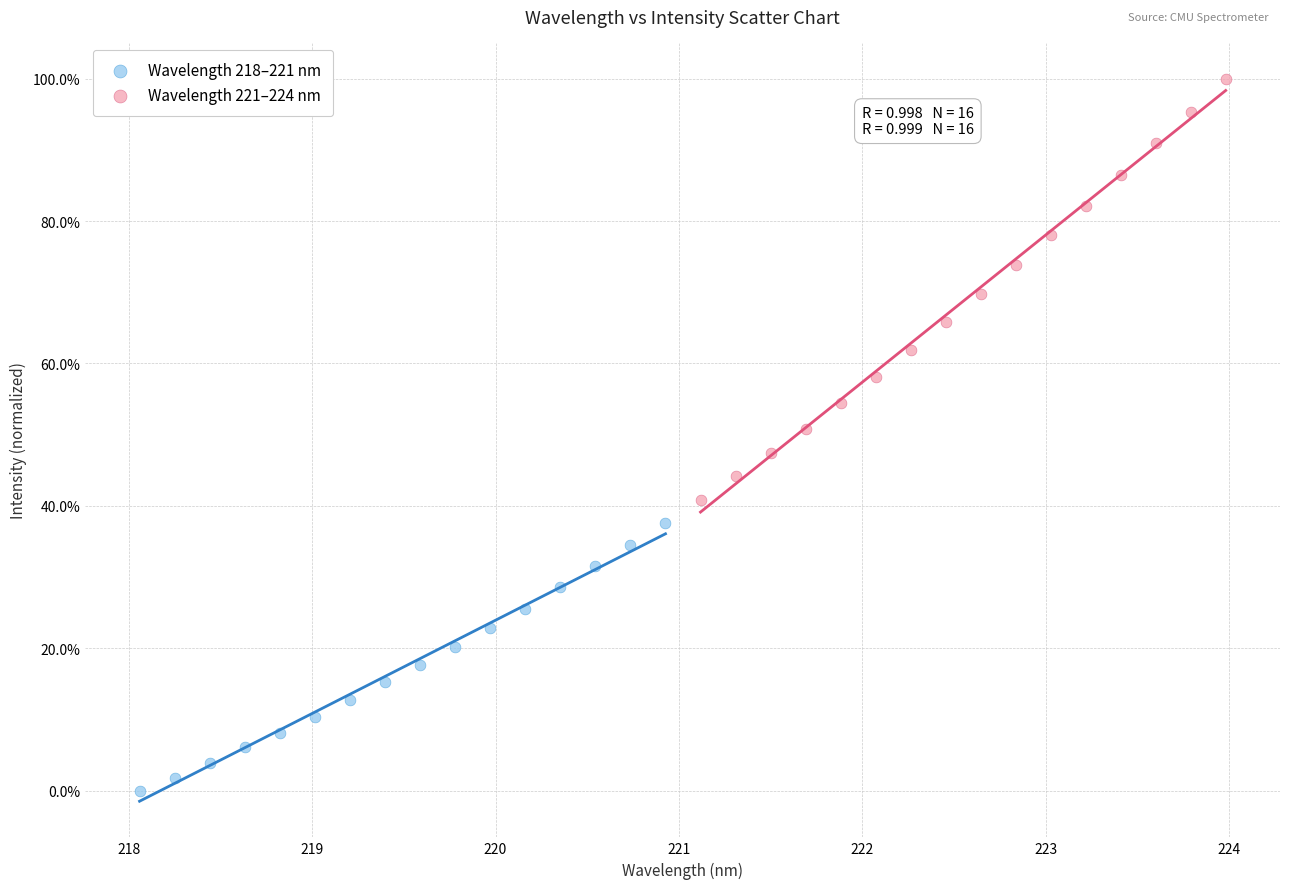

Which series reaches the maximum Y coordinate?

Wavelength 221–224 nm